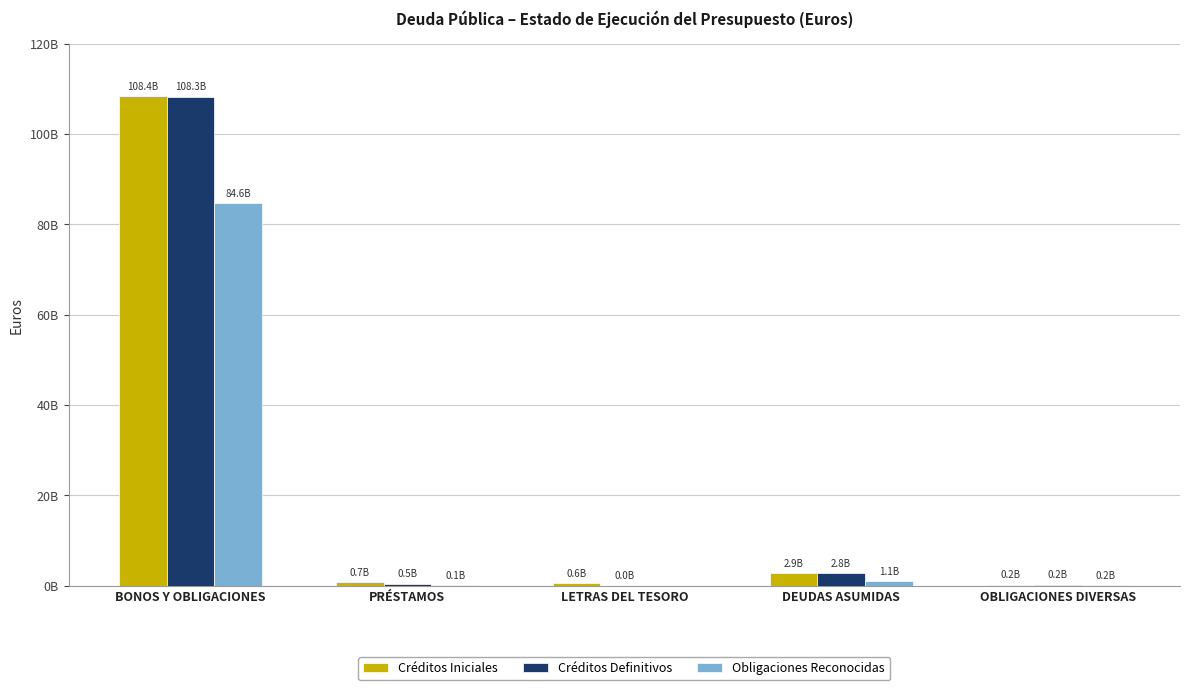

Are the bars grouped side by side (vs. stacked)?

Yes